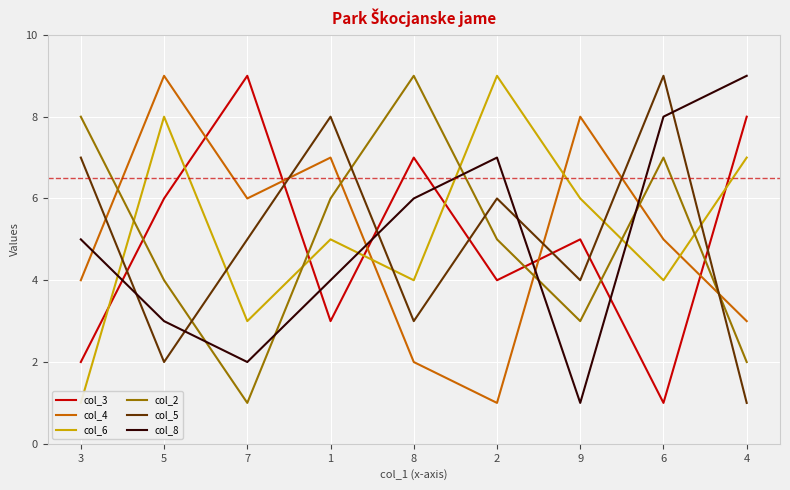

How many values in the col_5 series exceed 5?

4